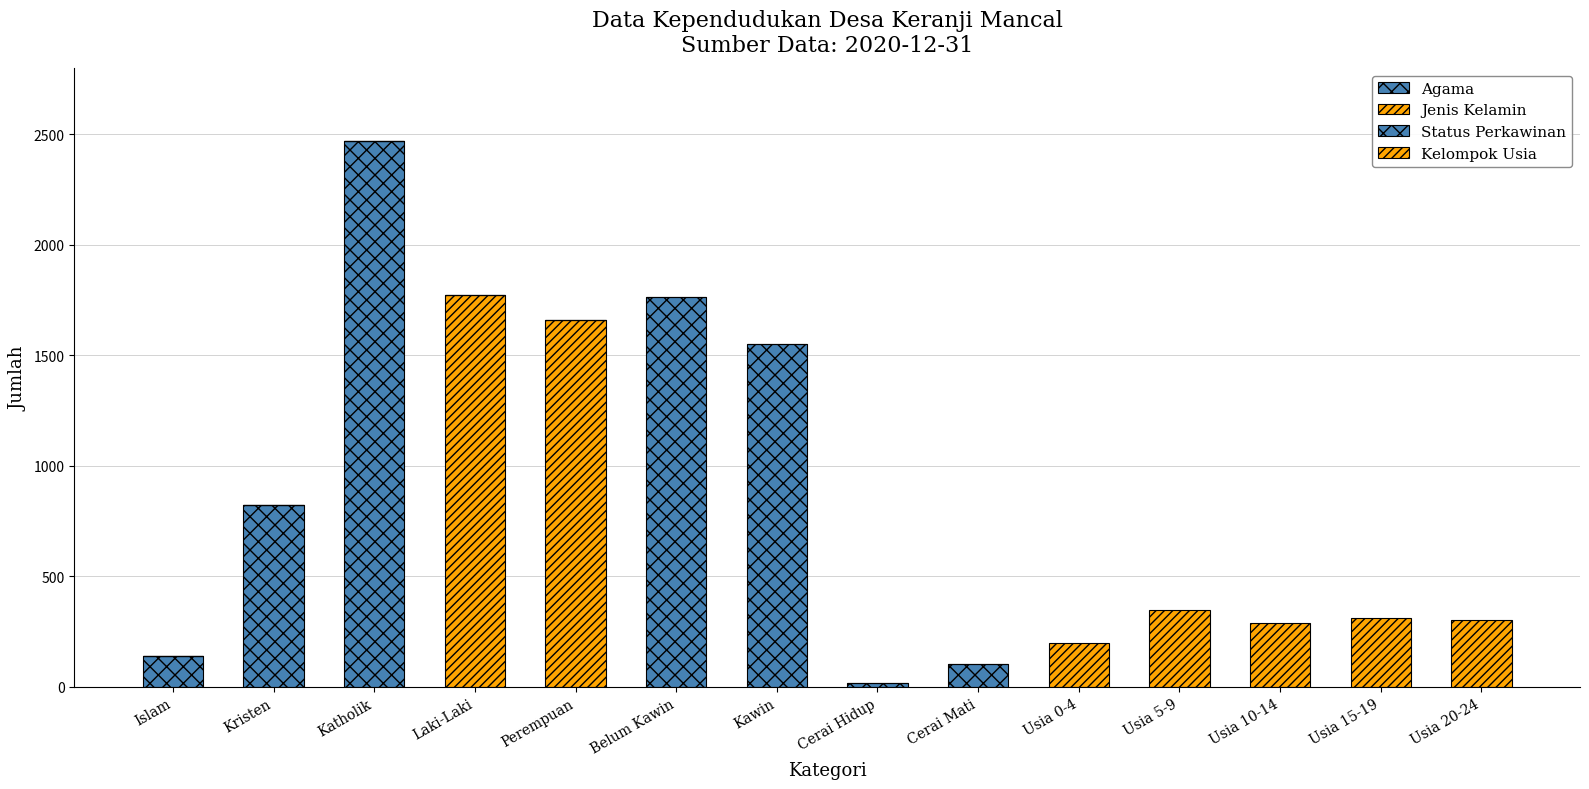

Between Cerai Mati and Usia 10-14, which is larger?

Cerai Mati